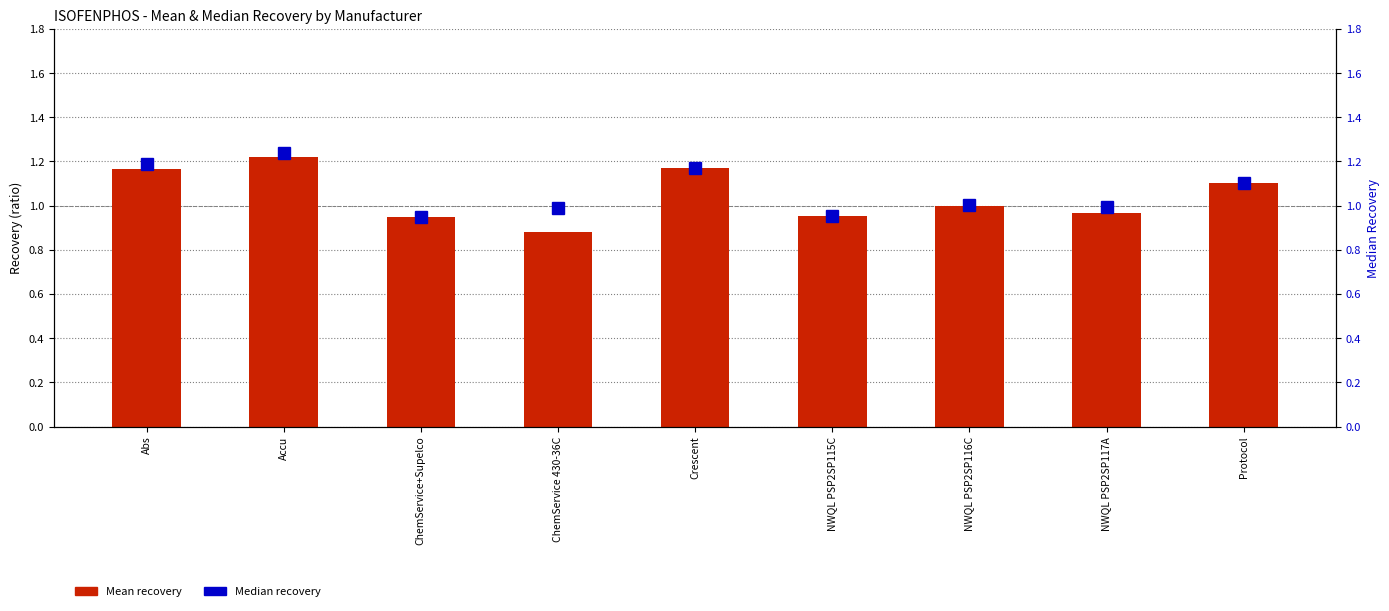

Reading left to right, list all the values displayed in this chart.

Mean: Abs=1.2	Accu=1.2	ChemService+Supelco=1.0	ChemService 430-36C=0.9	Crescent=1.2	NWQL PSP2SP115C=1.0	NWQL PSP2SP116C=1.0	NWQL PSP2SP117A=1.0	Protocol=1.1
Median: Abs=1.2	Accu=1.2	ChemService+Supelco=1.0	ChemService 430-36C=1.0	Crescent=1.2	NWQL PSP2SP115C=1.0	NWQL PSP2SP116C=1.0	NWQL PSP2SP117A=1.0	Protocol=1.1